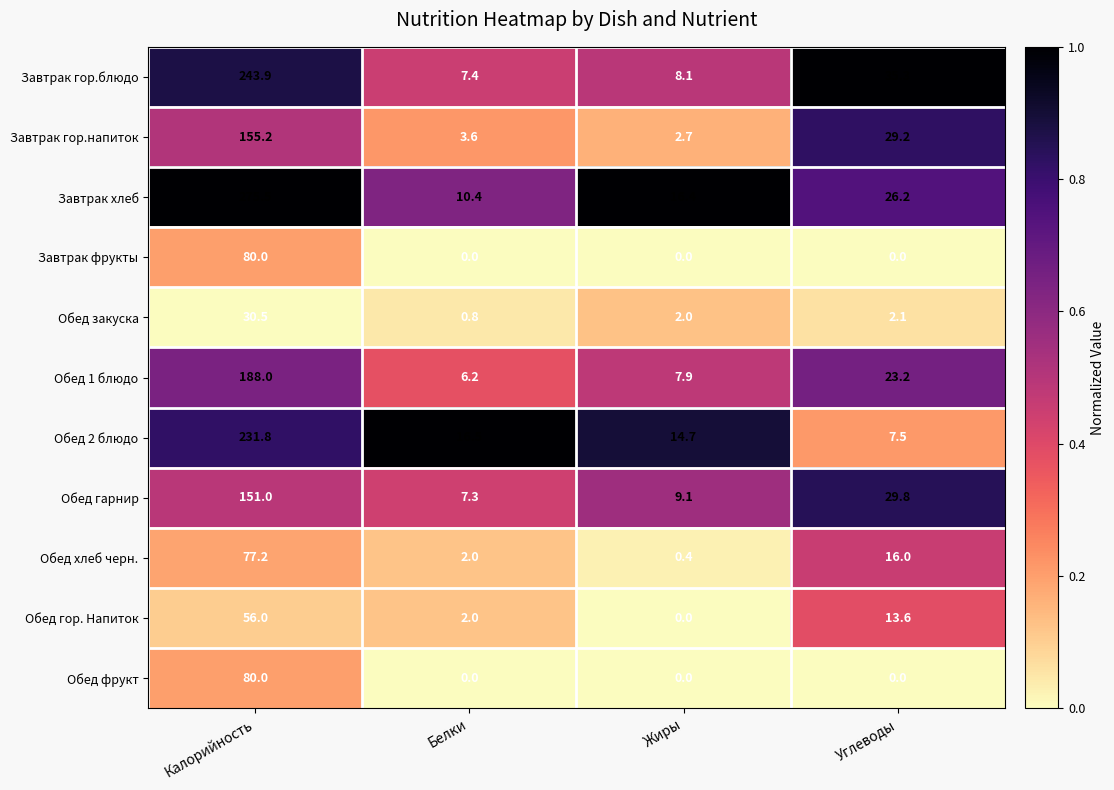

Which series has the largest total across all categories?

Завтрак хлеб